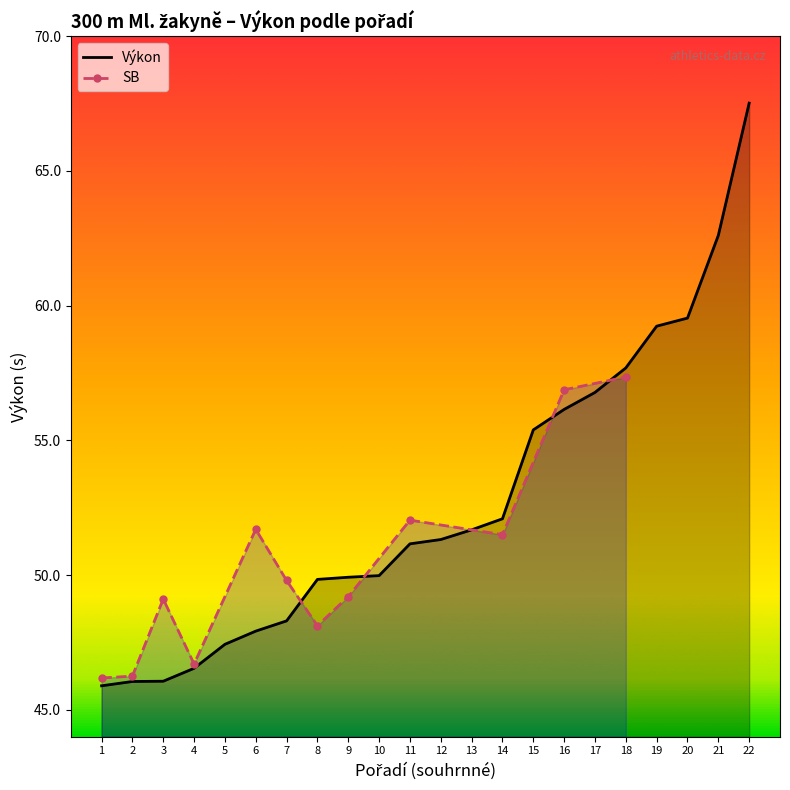

Reading right to left, what are all the values shown in this chart?

67.5	62.6	59.5	59.2	57.7	56.8	56.1	55.4	52.1	51.7	51.3	51.2	50.0	49.9	49.8	48.3	47.9	47.4	46.5	46.1	46.0	45.9